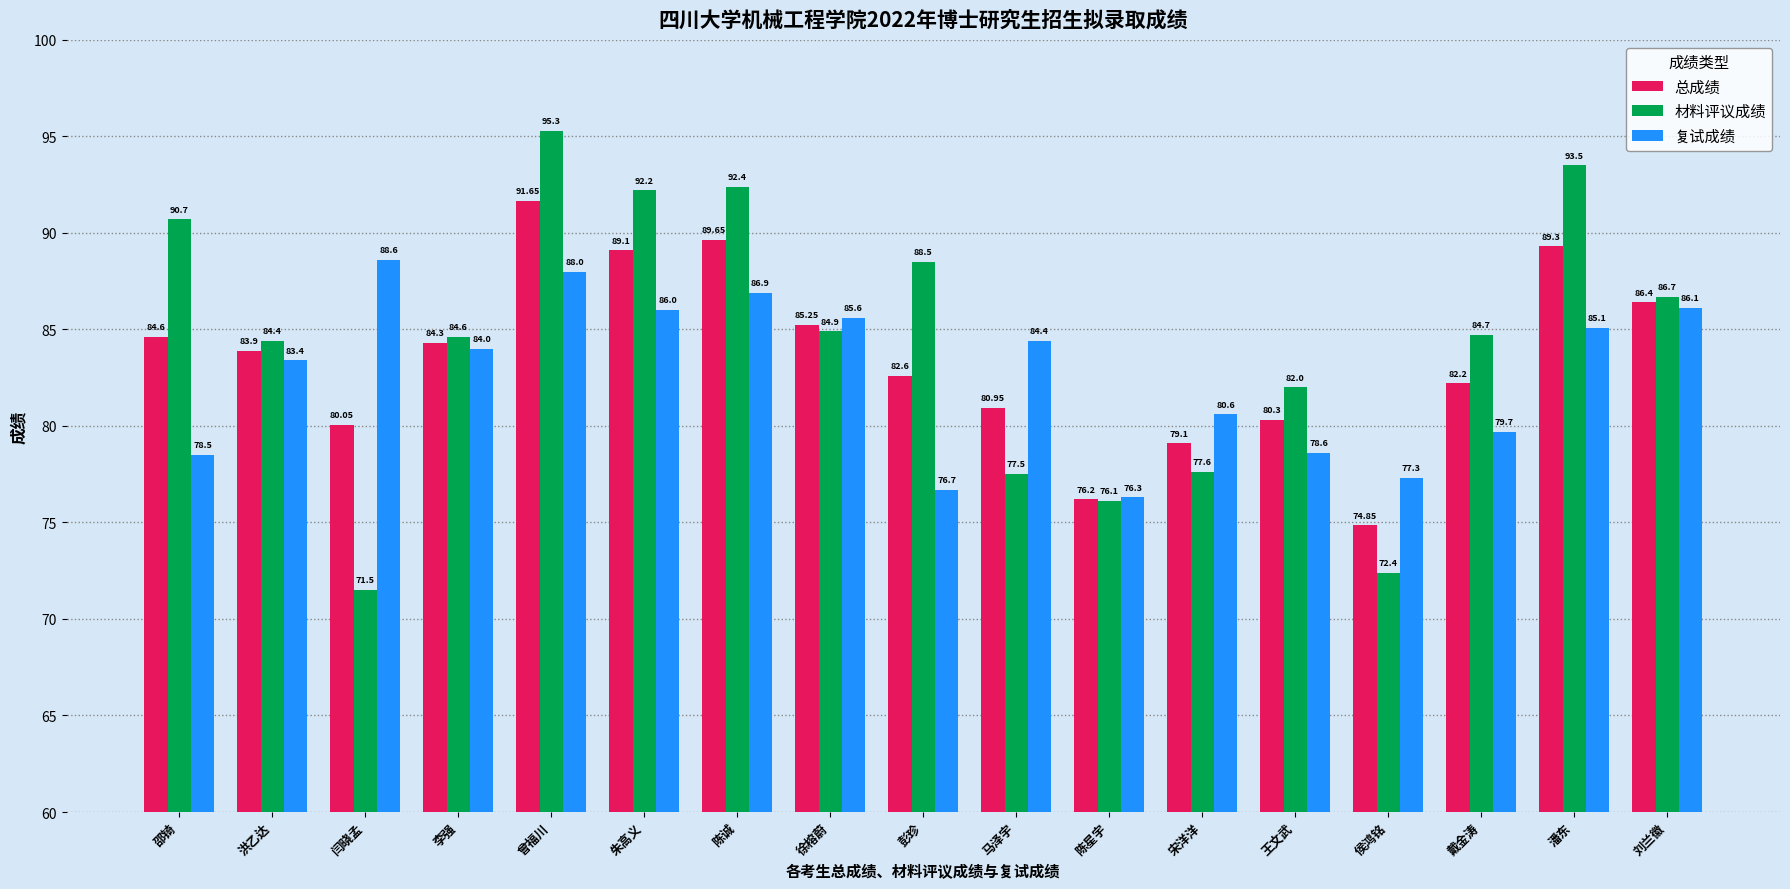

Where does the 复试成绩 series first go above 84?

闫晓孟